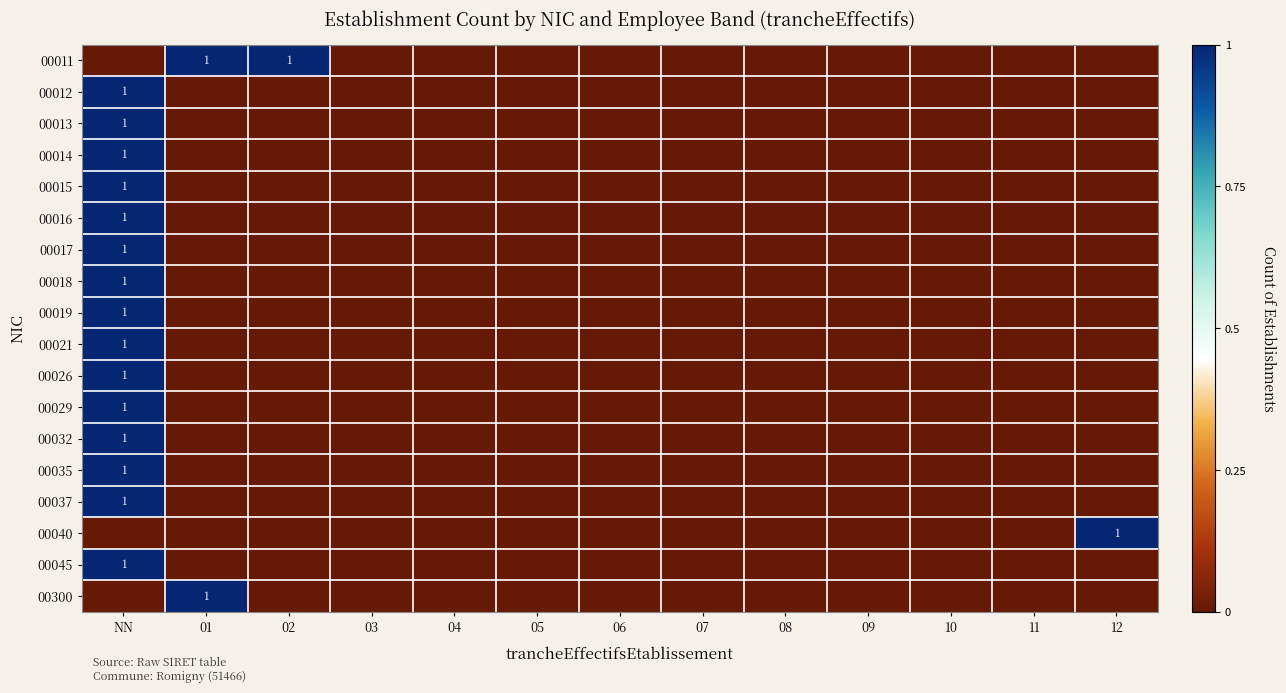

The value of 00019 at NN is 1. True or false?

True